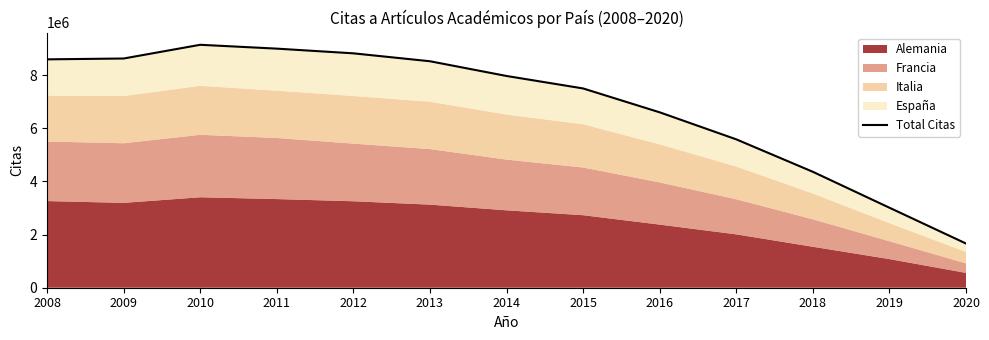

What is the value of the 4th point from the left?

8999700